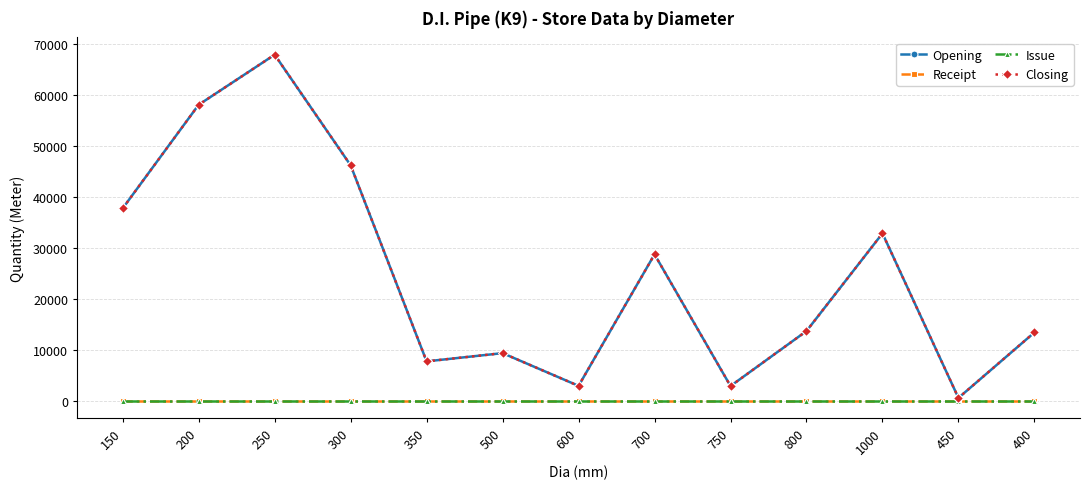

Which category has the highest value across all series?

250